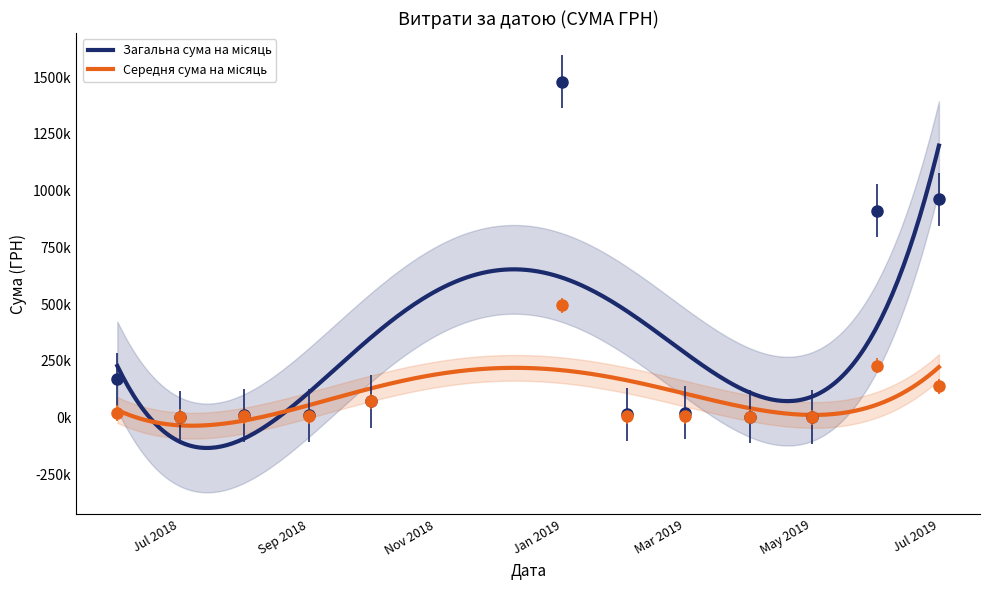

What is the change in value from 8 to 11?

+889.2